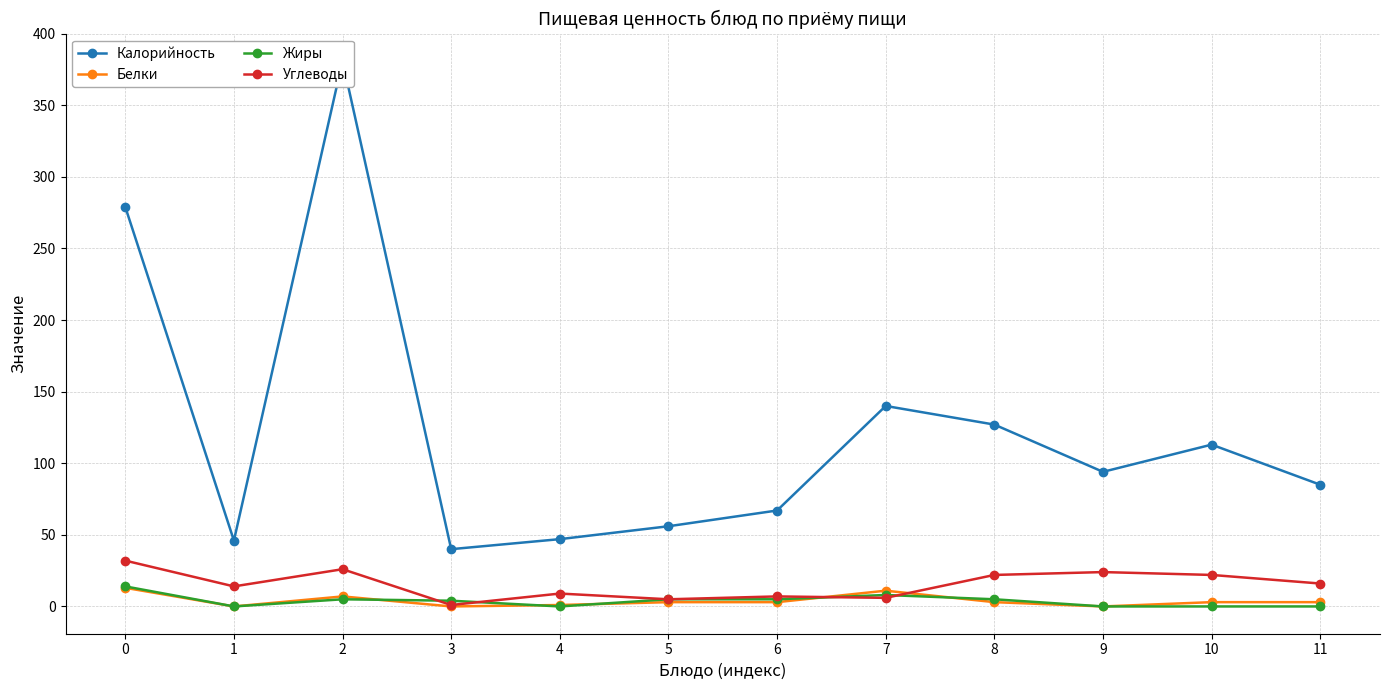

Where is the first local minimum for Углеводы?

1